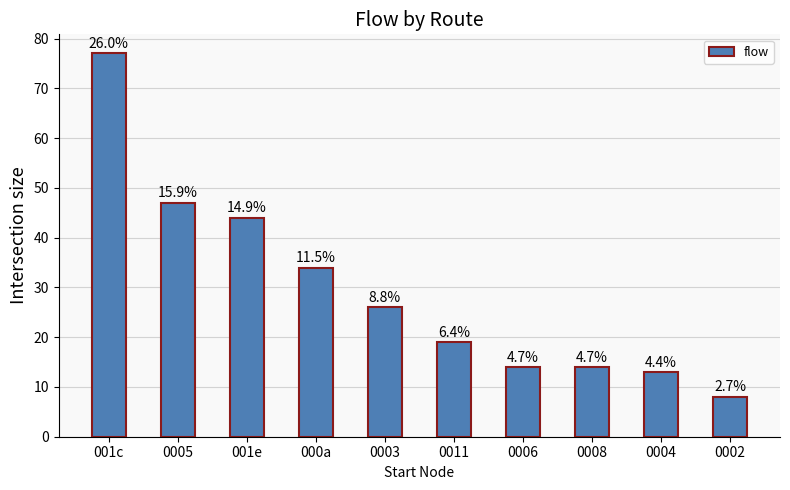

Read the value at 0003, to the nearest 10.

30